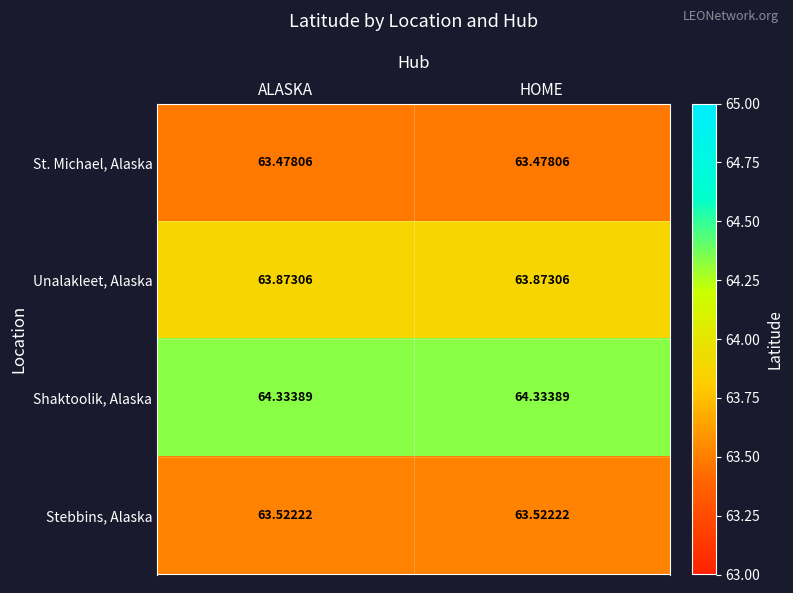

Rank the series at HOME from lowest to highest value.

St. Michael, Alaska, Stebbins, Alaska, Unalakleet, Alaska, Shaktoolik, Alaska